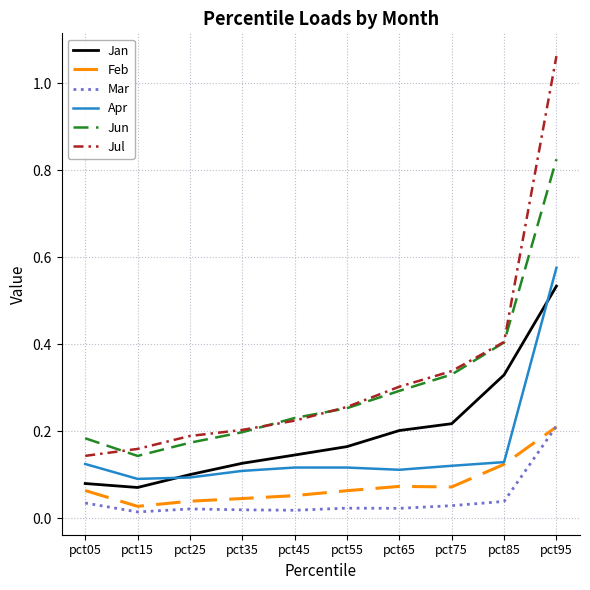

Where is the first local minimum for Jan?

pct15